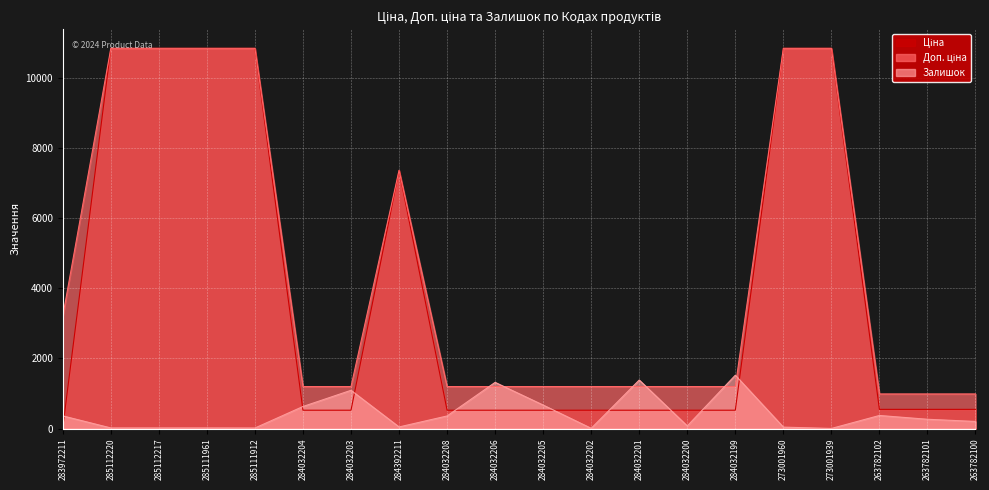

What is the sum of all Ціна values?

78772.1